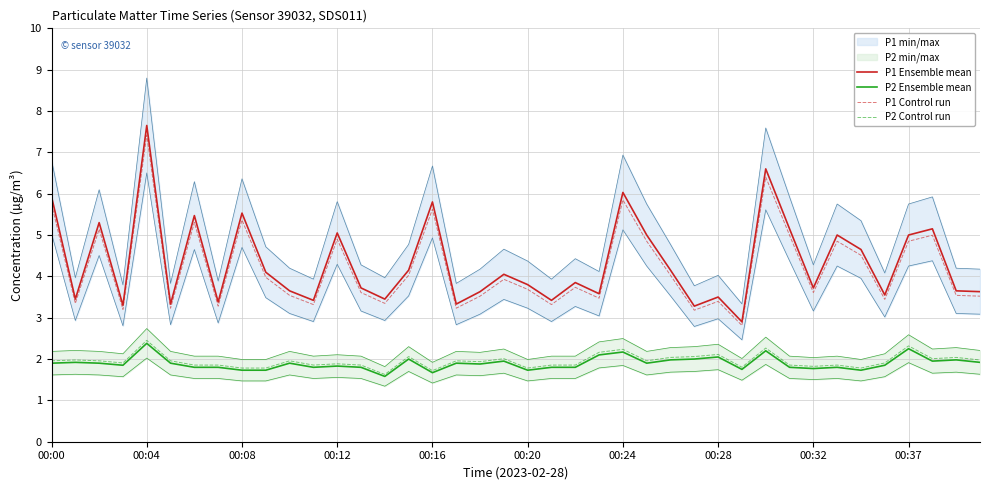

What is the value of the P1 Ensemble mean point at the 9th from the left?

5.5